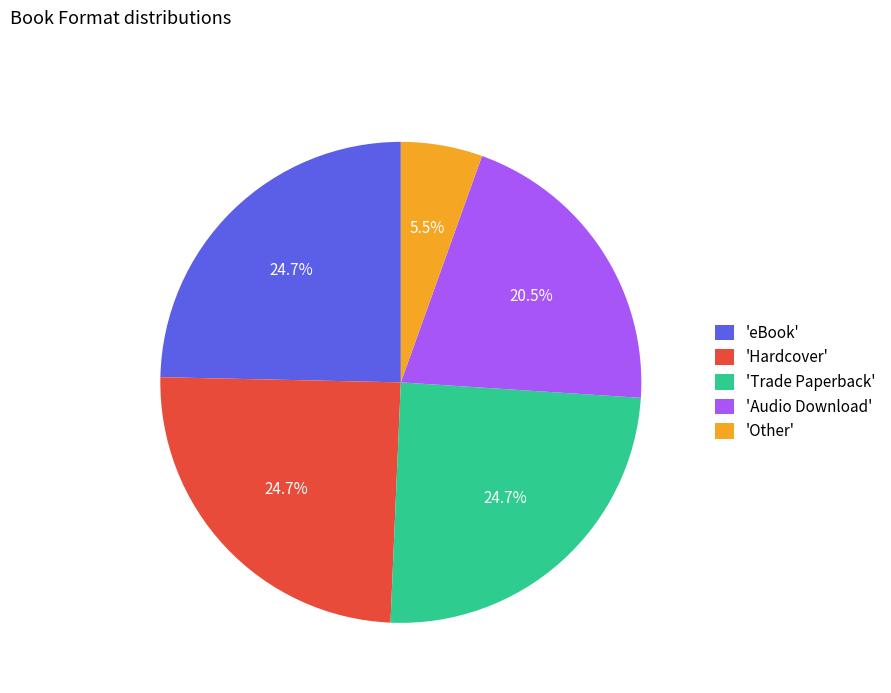

Which category has the smallest portion of the pie?

'Other'